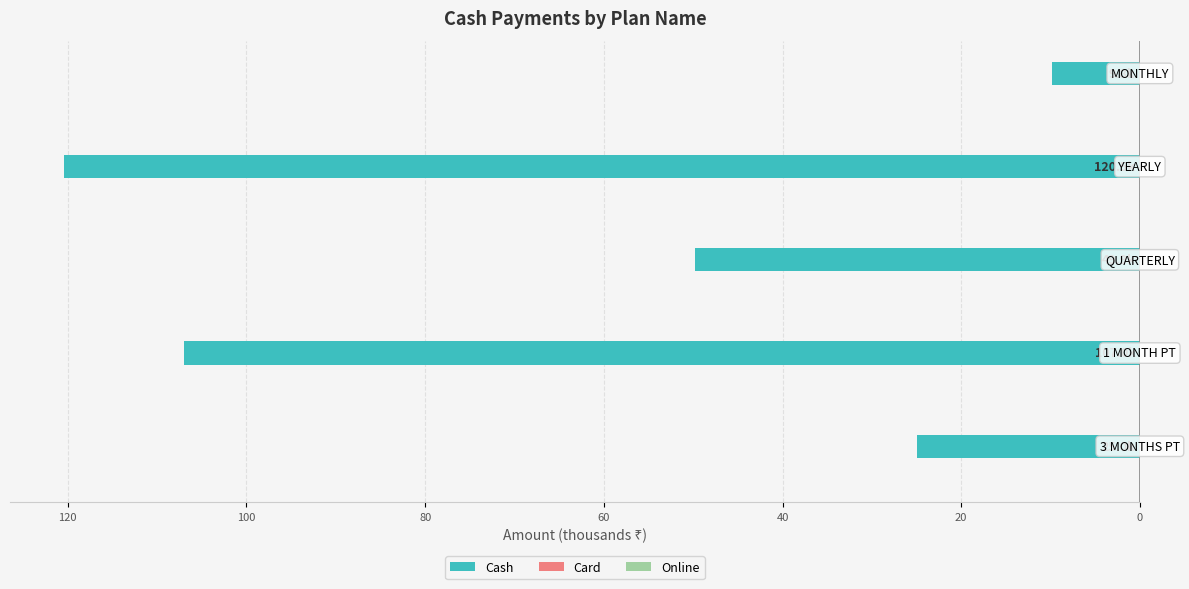

Does the chart contain any negative values?

Yes